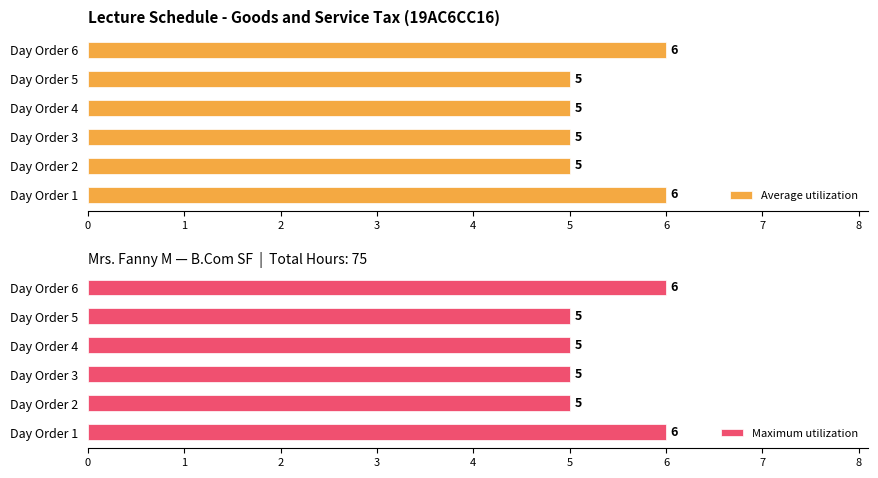

Read the Average utilization value at Day Order 4.

5